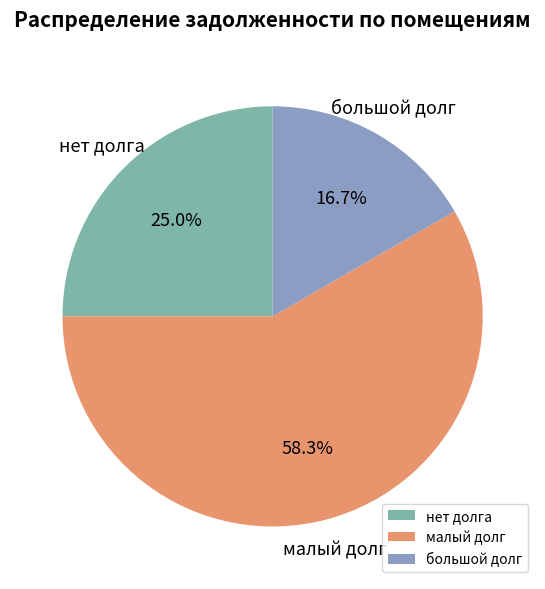

Which has a higher value, нет долга or малый долг?

малый долг